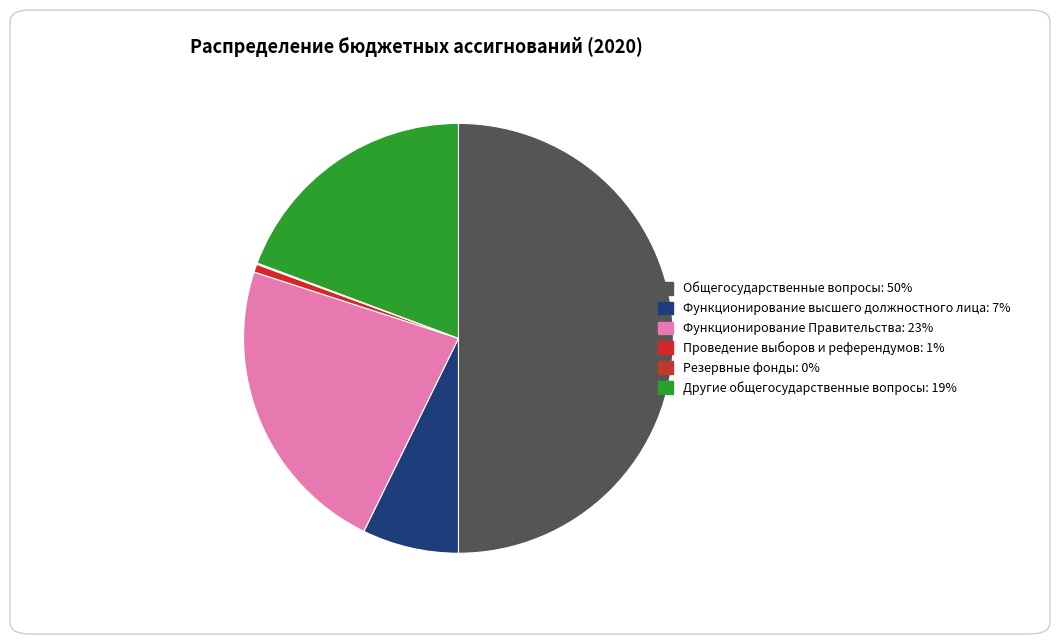

How many slices are in this pie chart?

6